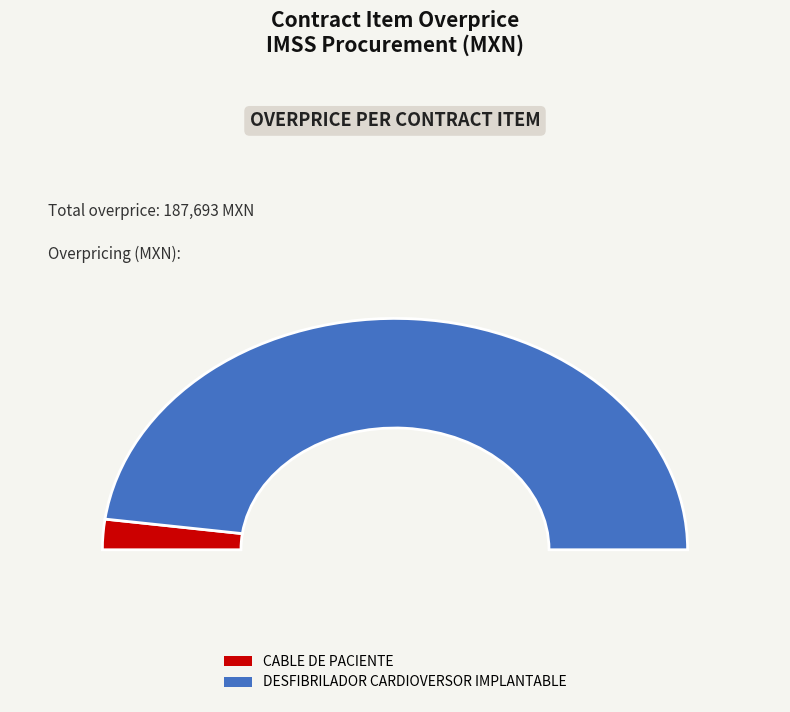

Rank the categories by value from highest to lowest.

DESFIBRILADOR CARDIOVERSOR IMPLANTABLE, CABLE DE PACIENTE